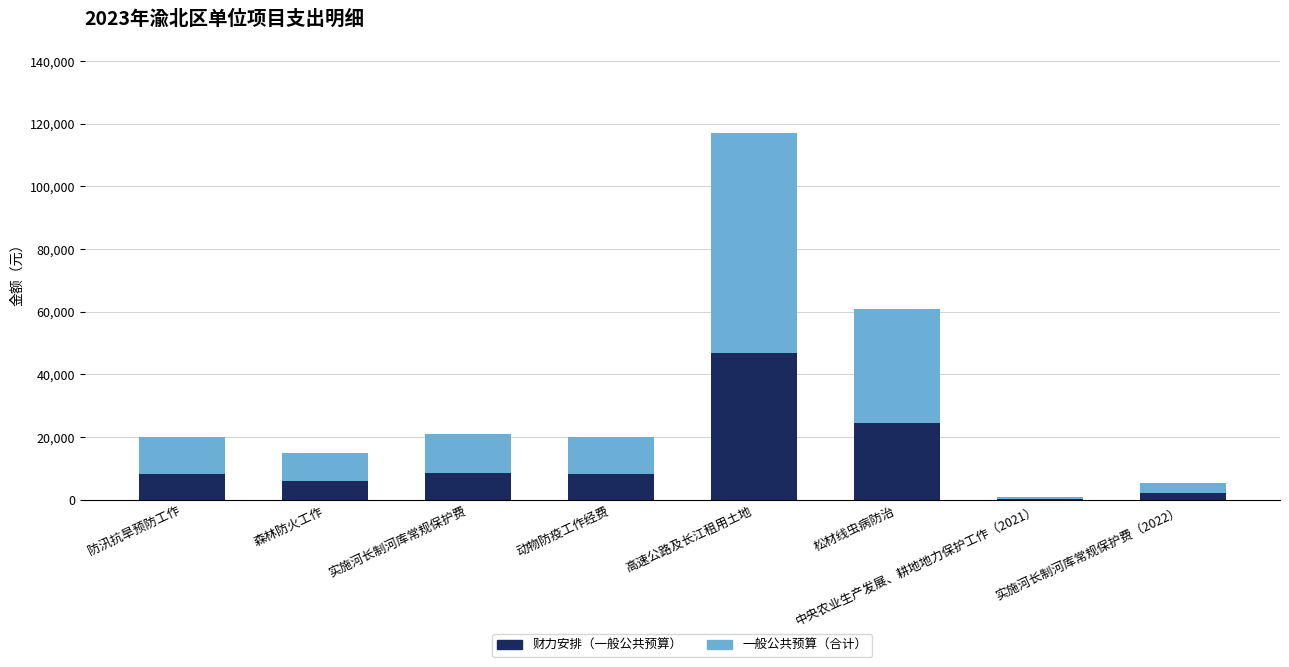

What is the maximum value for 财力安排（一般公共预算）?

46770.8